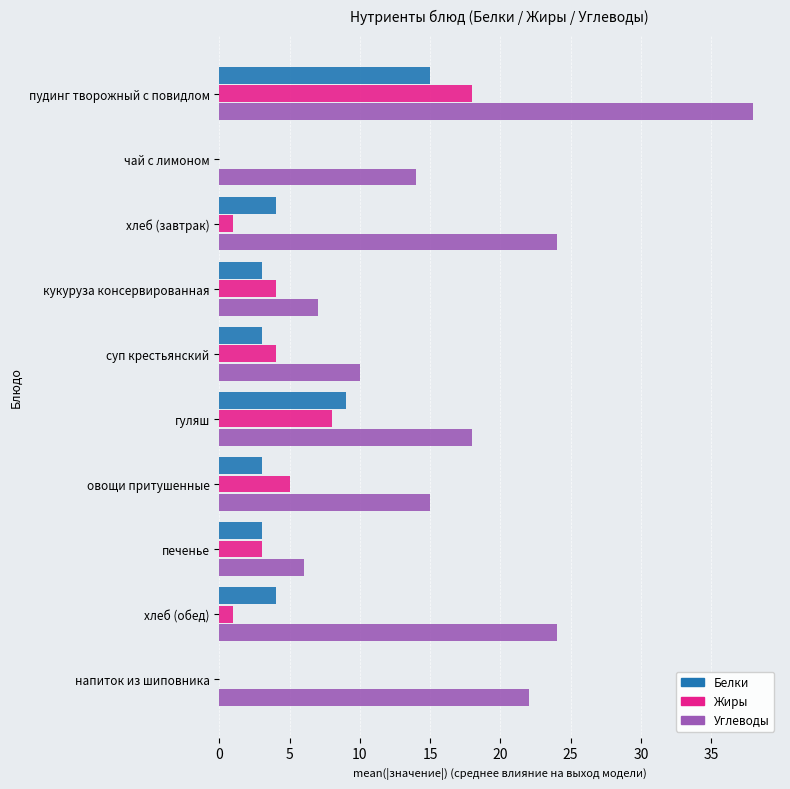

At which category is the sum across all series the highest?

пудинг творожный с повидлом